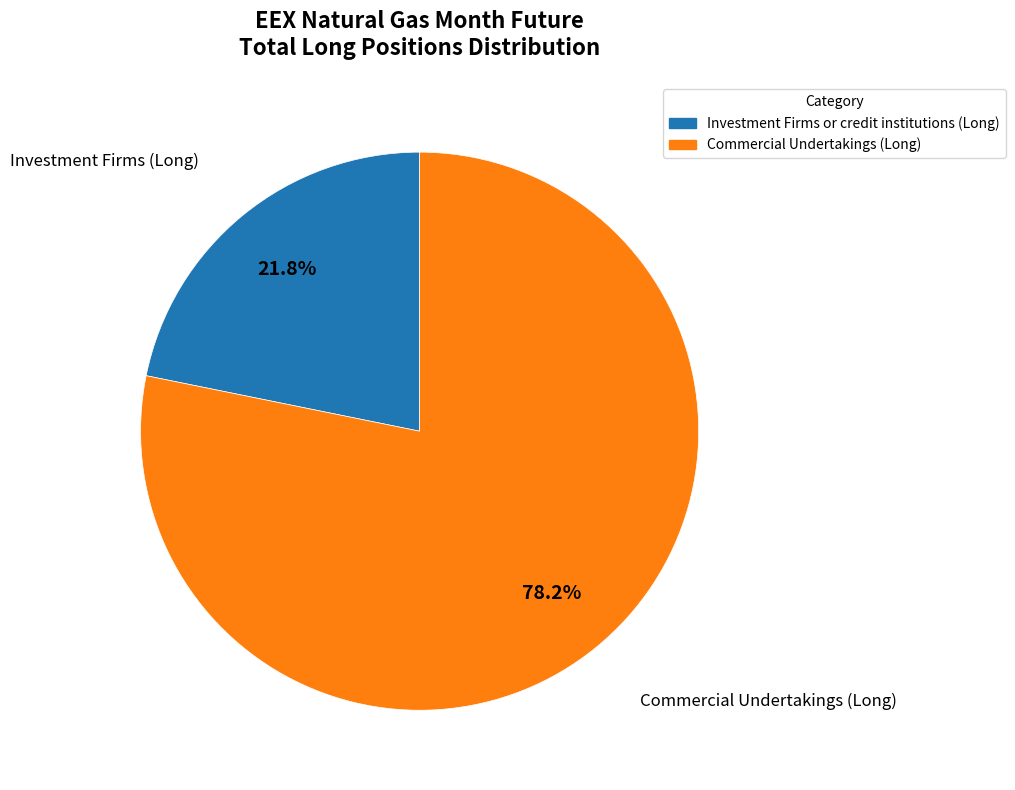

To the nearest percent, what is the difference between the largest and smallest slice percentages?

56%